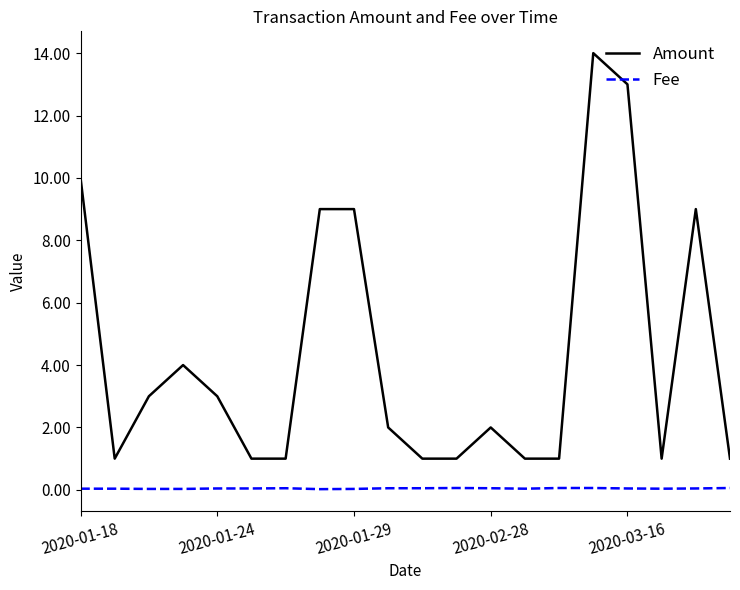

How many lines are shown in the chart?

2